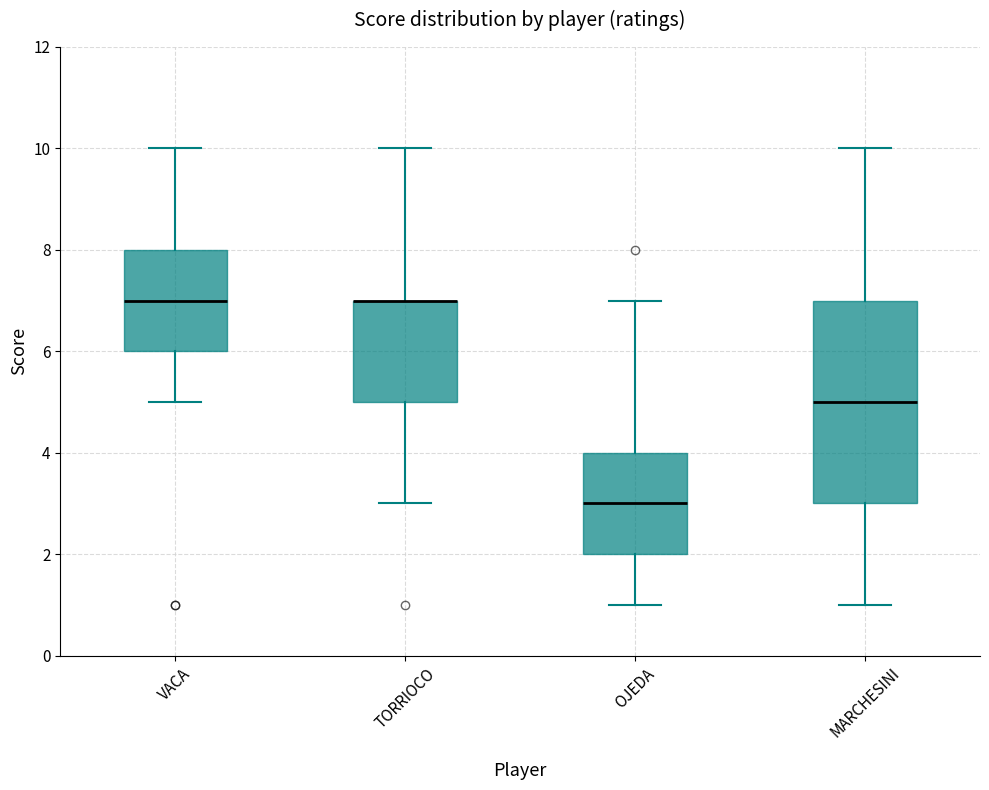

Comparing the boxes themselves (not the whiskers), which one is the tallest?

MARCHESINI